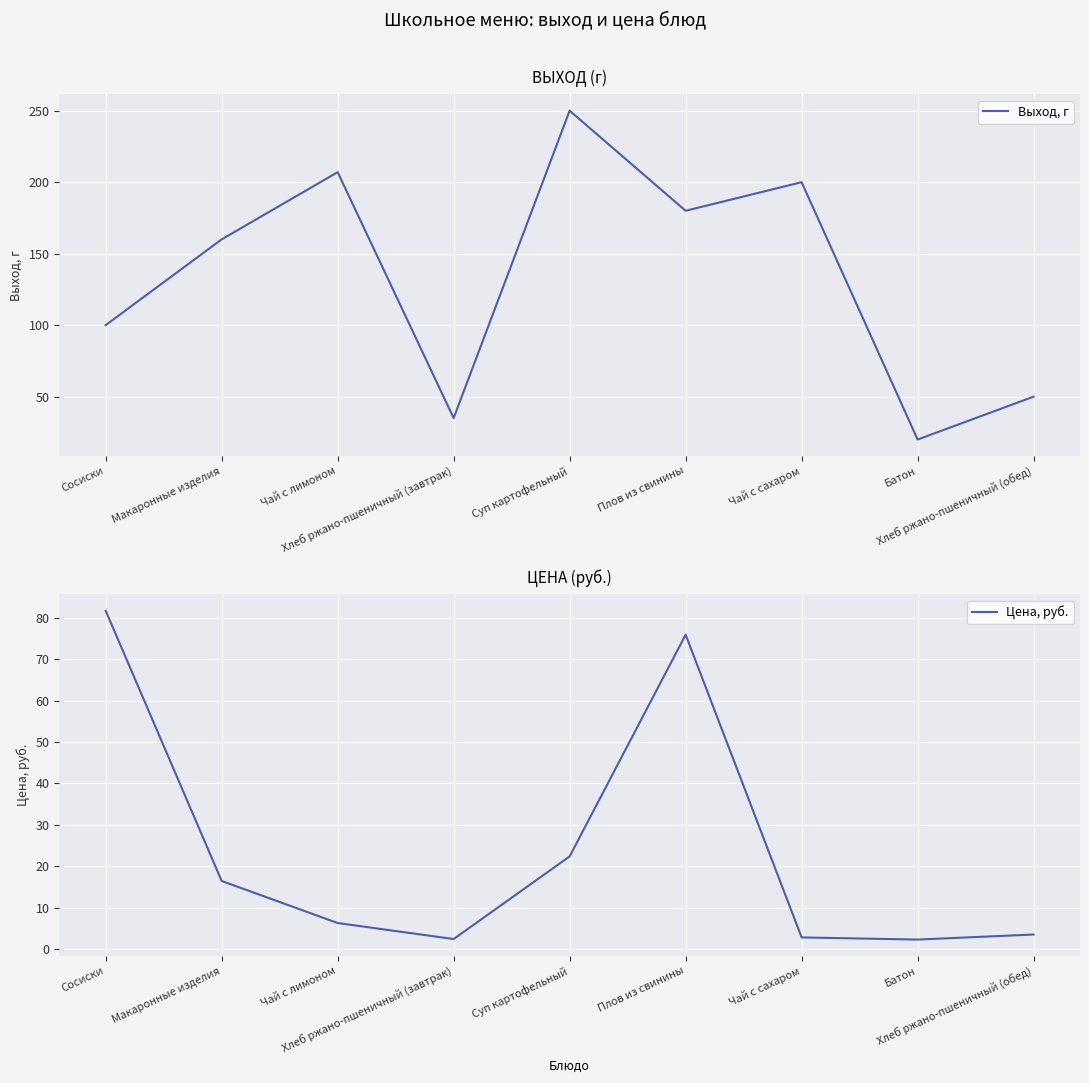

True or false: Выход, г has a value of 261.0 at Чай с сахаром.

False